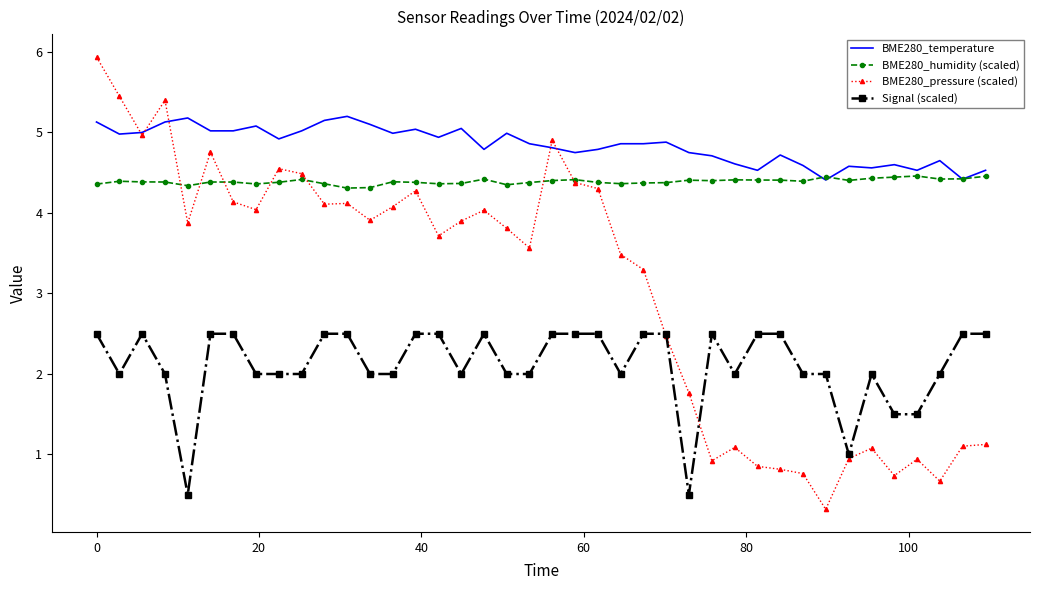

Which series has the widest spread of values?

BME280_pressure (scaled)